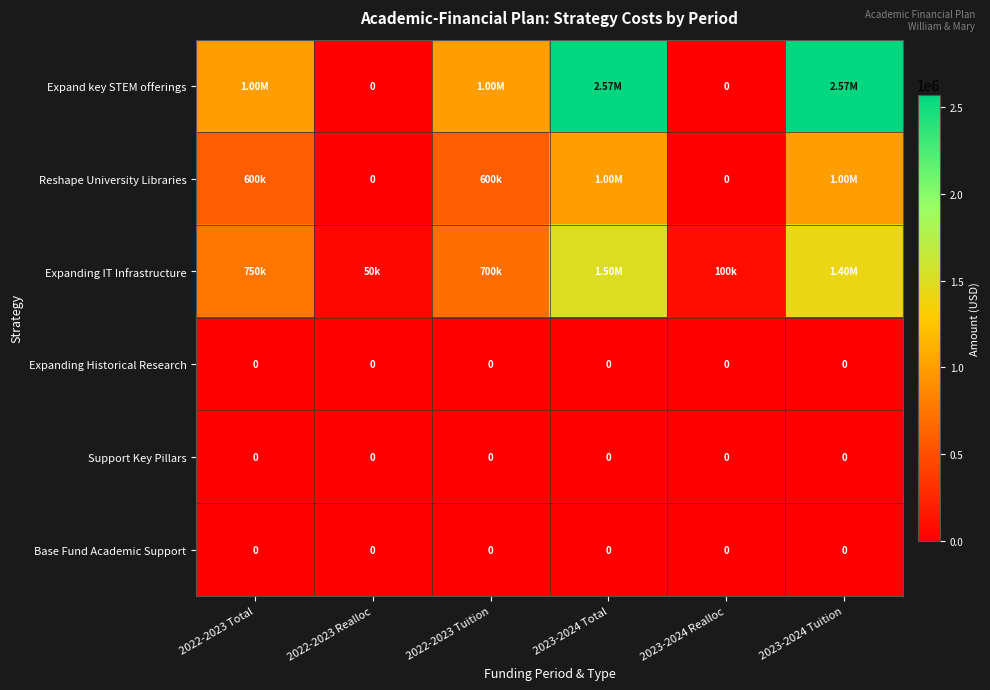

Where is Base Fund Academic Support nearest to the value 0?

2022-2023 Total